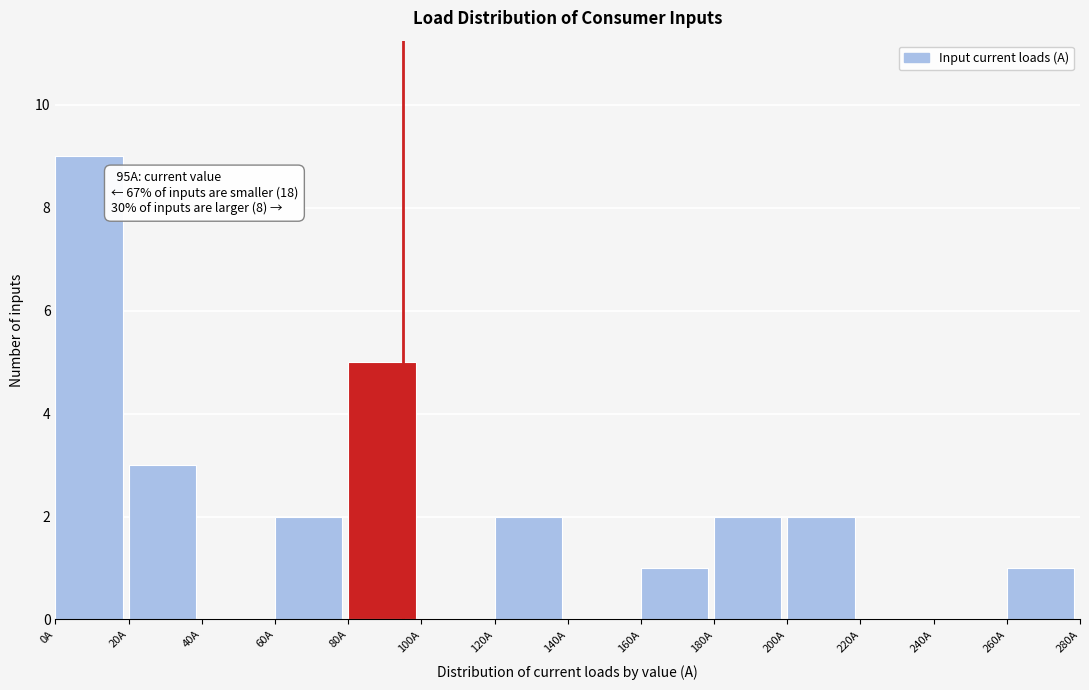

Which range on the x-axis has the tallest bar?

0 to 20